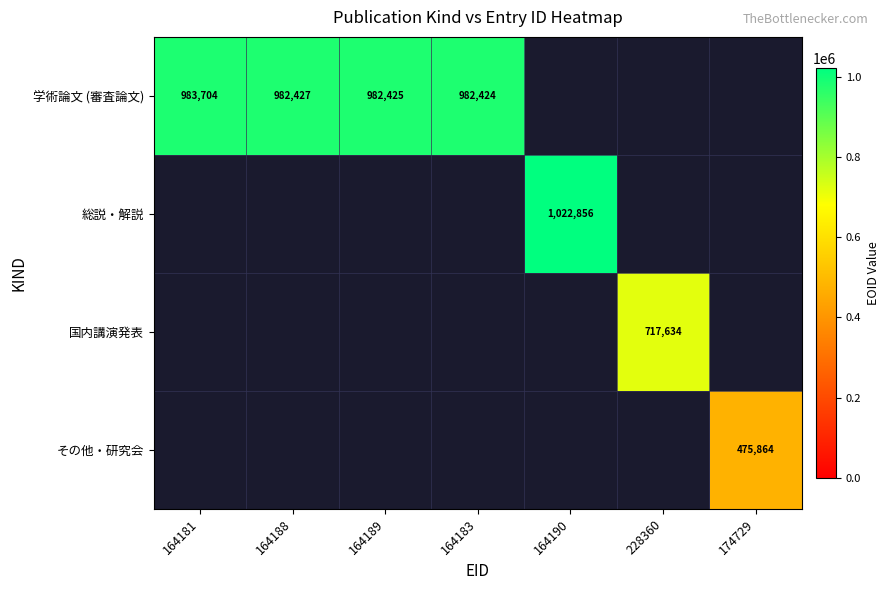

True or false: 学術論文 (審査論文) has a value of 1291105 at 164183.

False